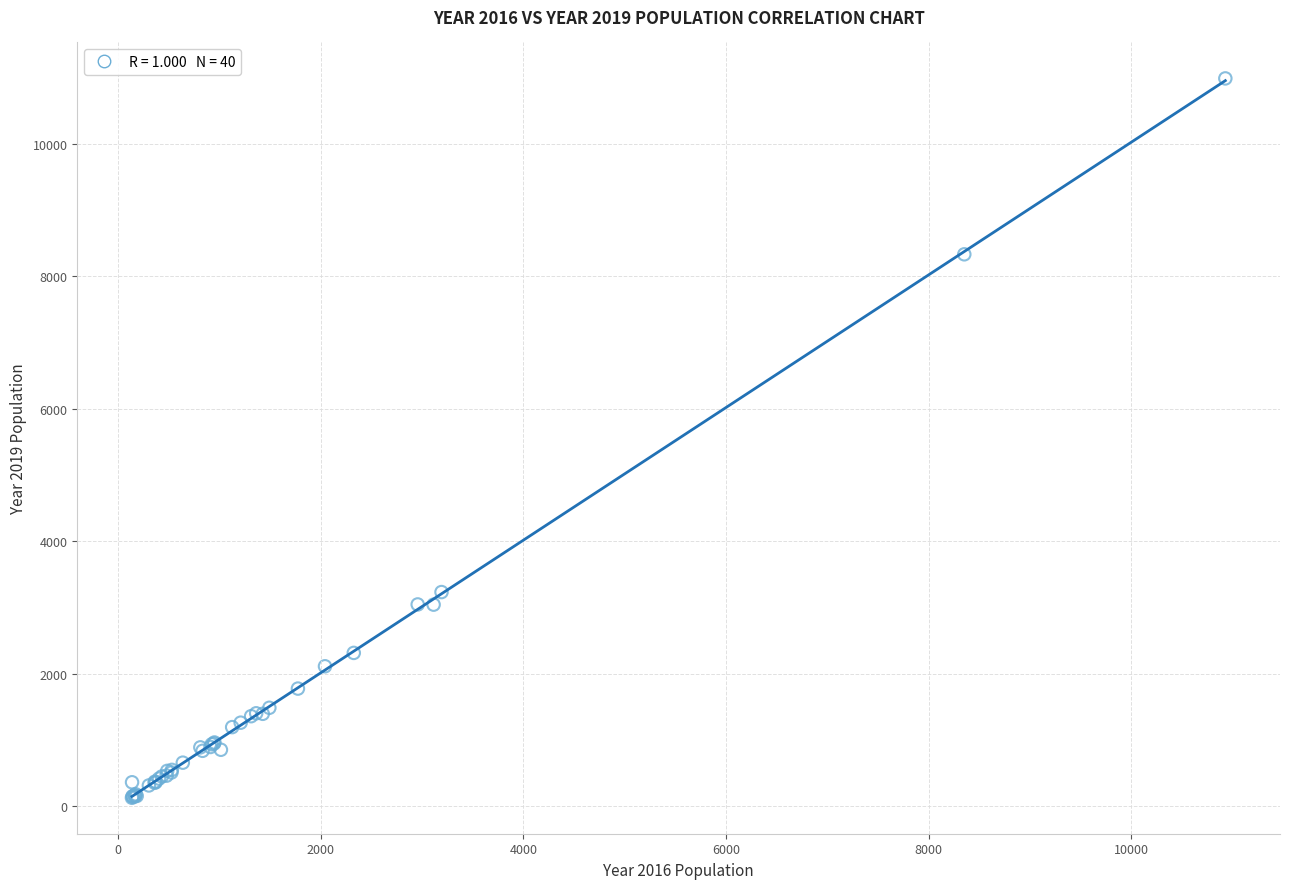

What Y value in the scatter plot is closest to 5559?

3233